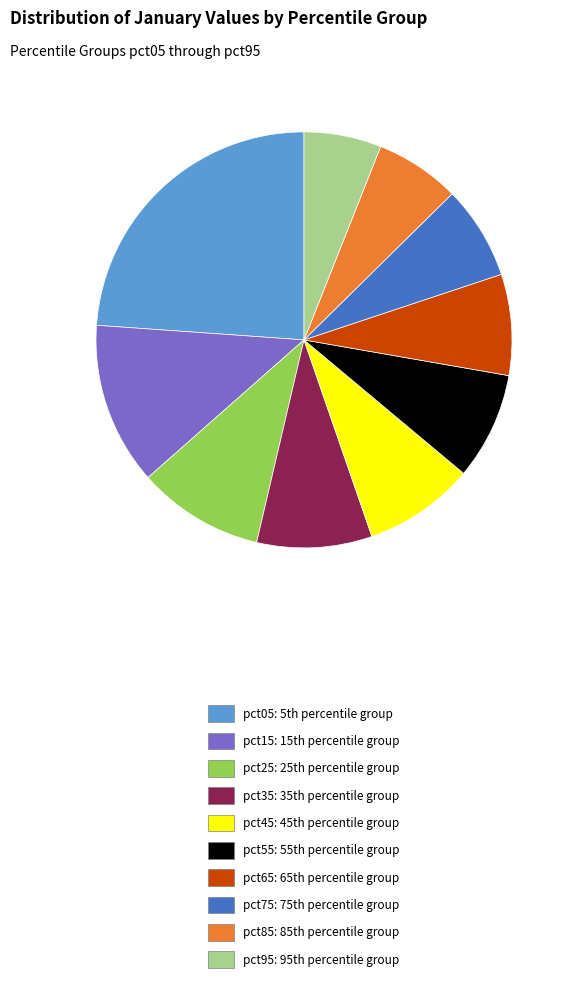

Is there a majority slice in this chart?

No